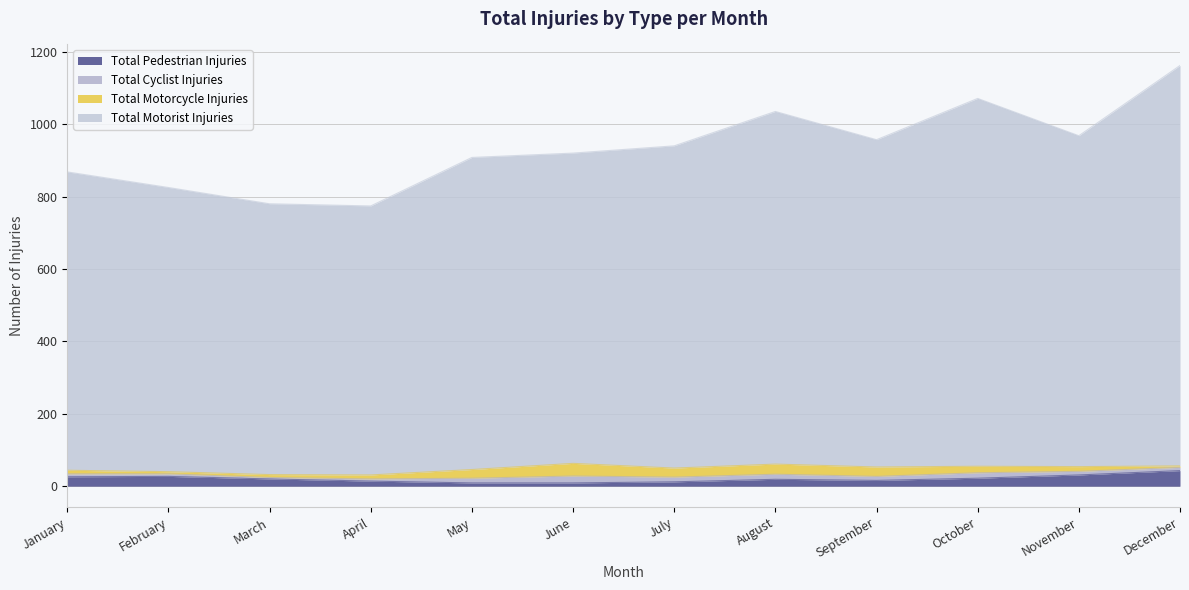

What is the difference between the Total Pedestrian Injuries values at November and July?

19